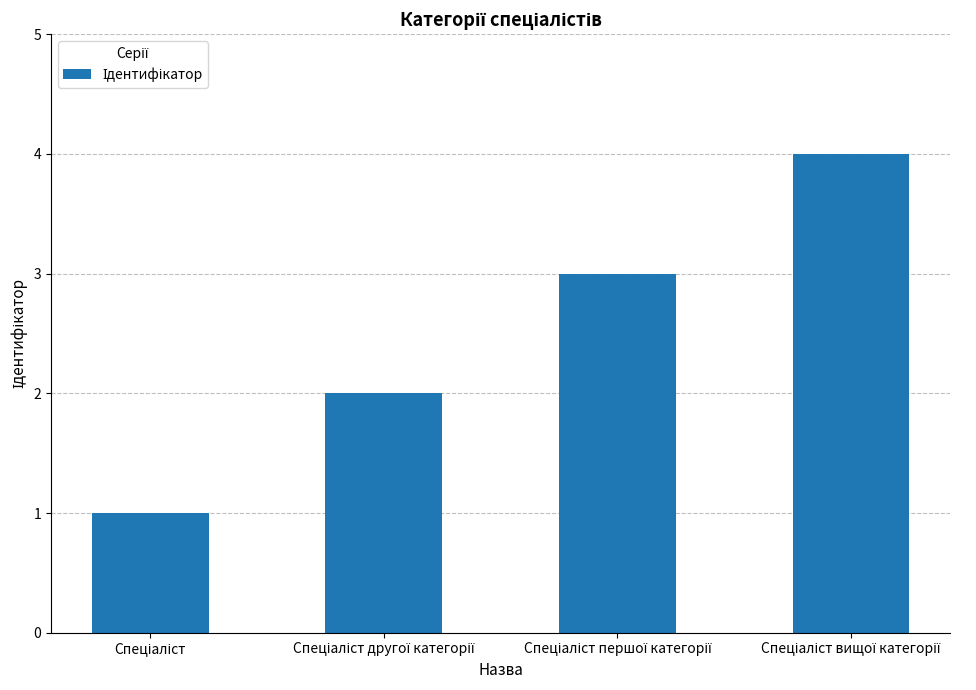

What is the sum of all values?

10